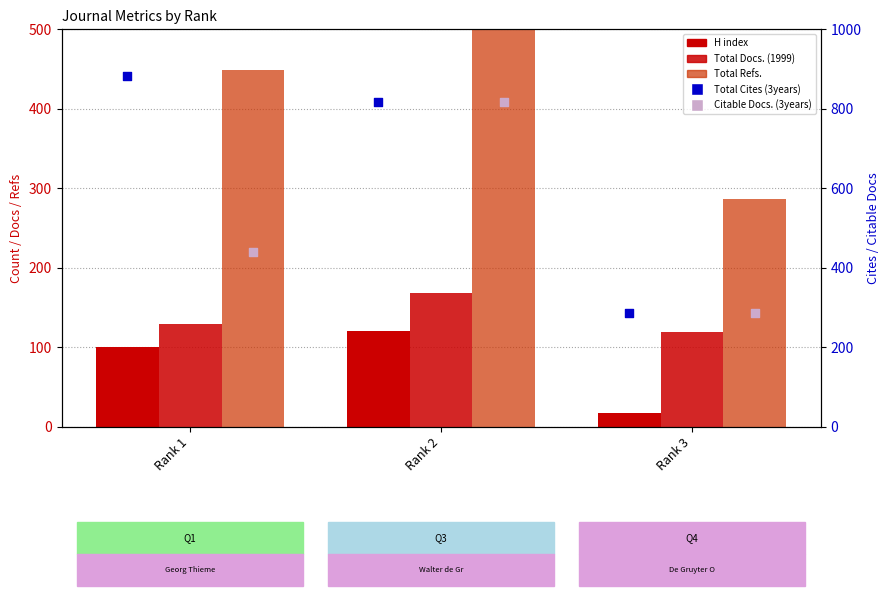

Which series reaches the maximum Y coordinate?

Total Cites (3years)